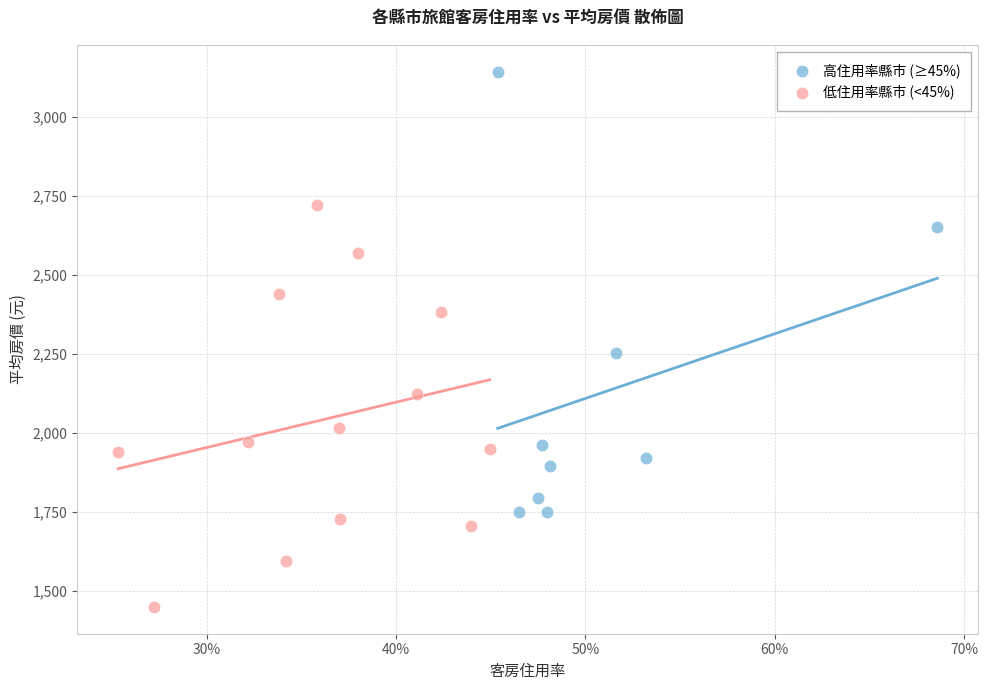

Which series contains the highest Y value?

高住用率縣市 (≥45%)